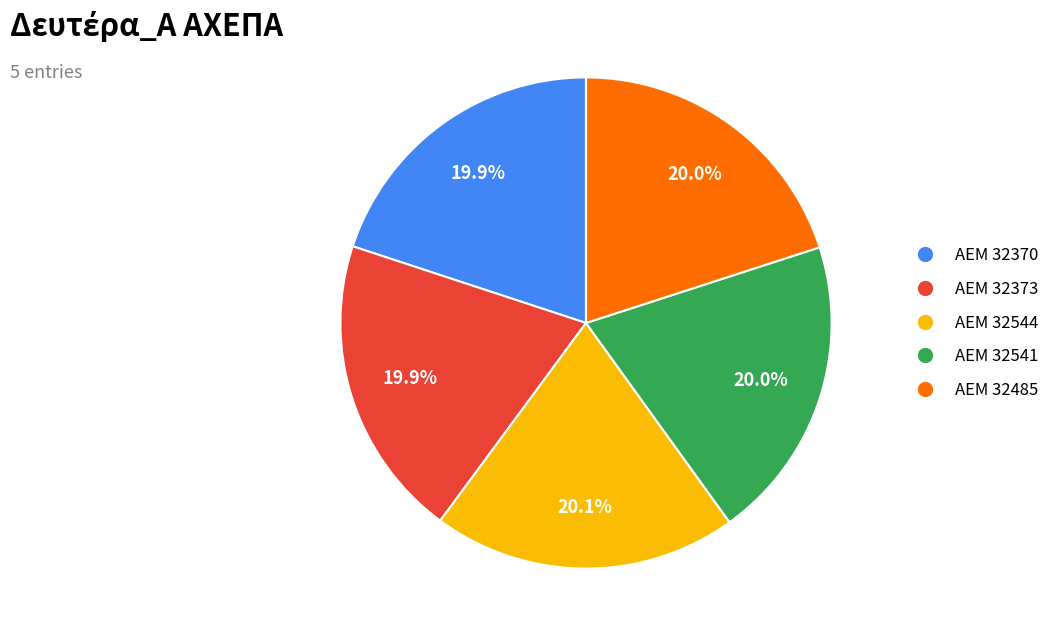

To the nearest percent, what is the combined percentage of ΑΕΜ 32373 and ΑΕΜ 32544?

40%